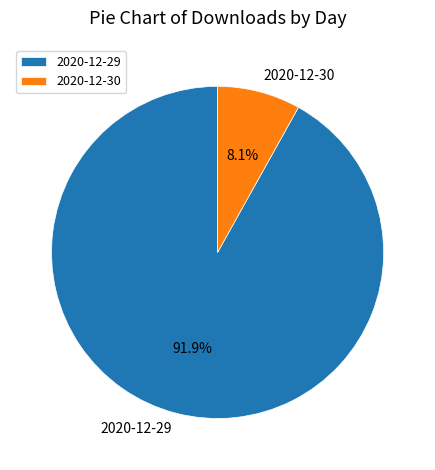

The 2020-12-30 slice represents 8% of the pie. True or false?

True